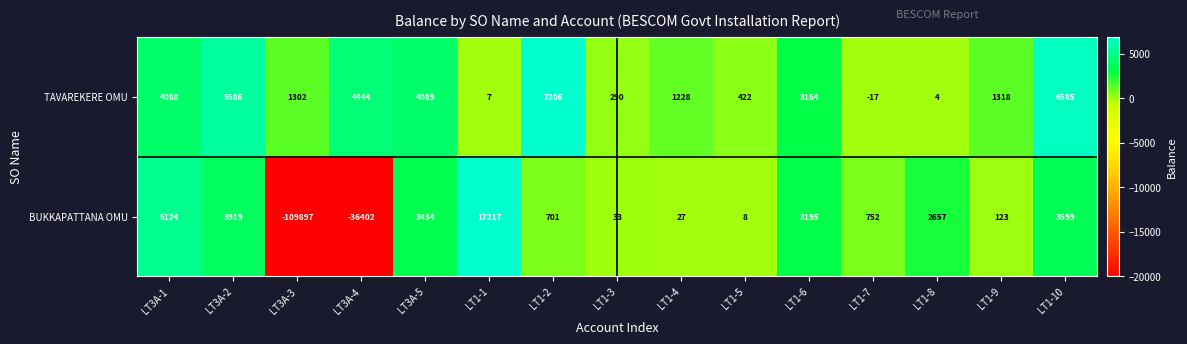

How many values in TAVAREKERE OMU are above zero?

14